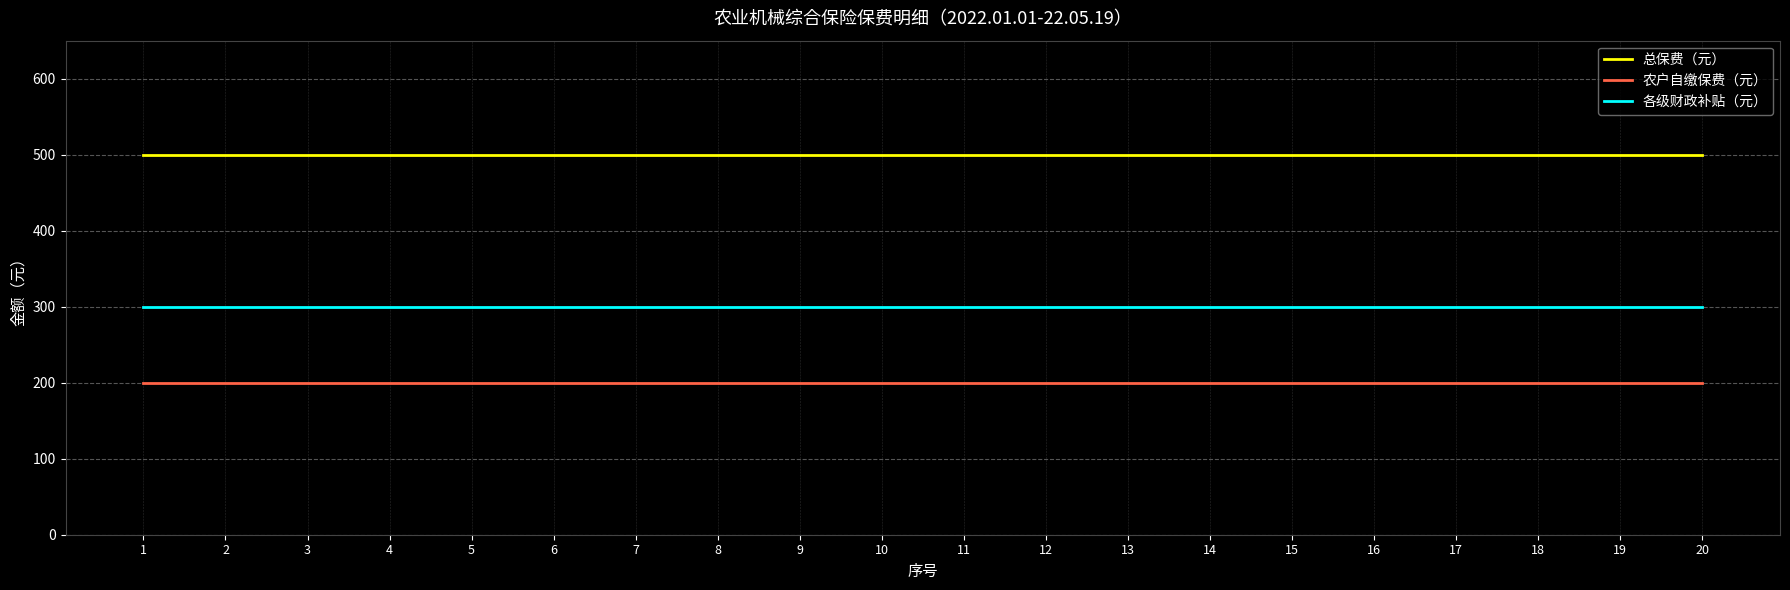

At how many categories does at least one series exceed 224?

20